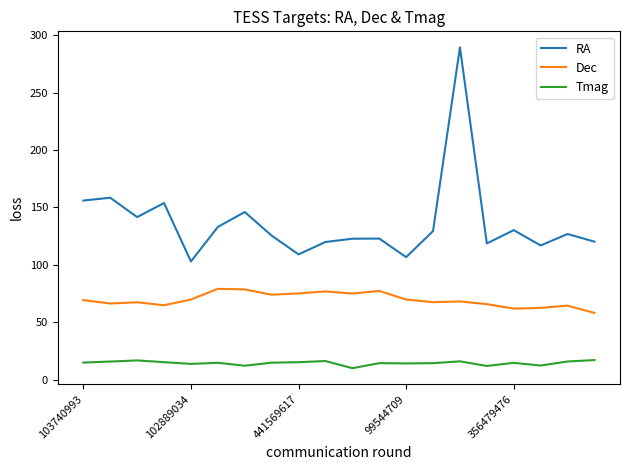

Rank the series by their maximum value, from lowest to highest.

Tmag, Dec, RA